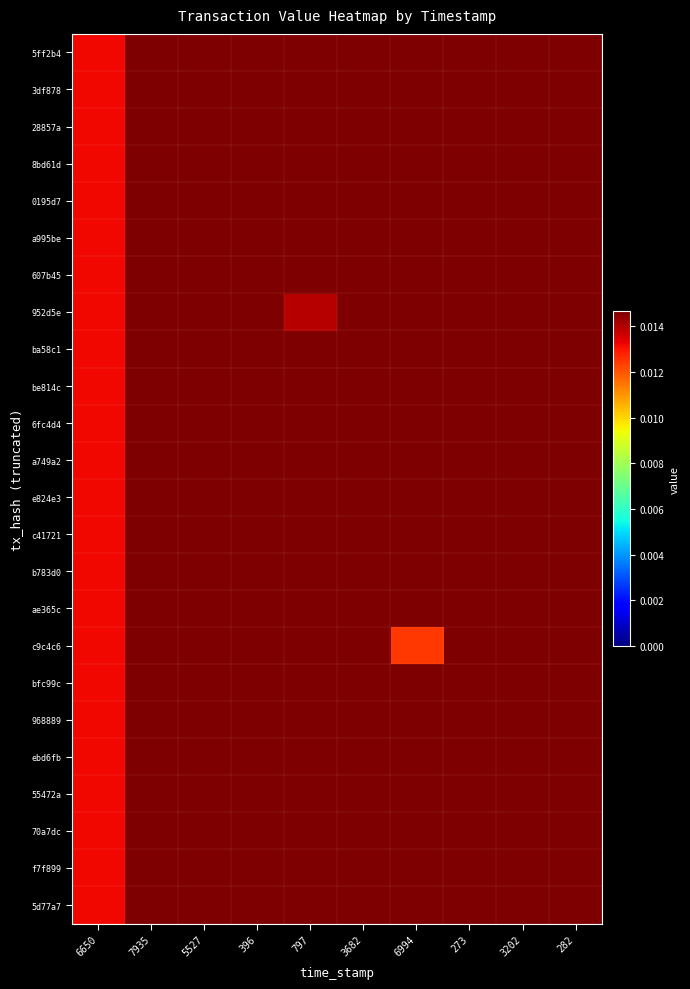

At 797, list the series in order from largest to smallest.

ae365c, 8bd61d, c41721, 6fc4d4, be814c, 70a7dc, bfc99c, a749a2, 55472a, a995be, 28857a, ebd6fb, ba58c1, b783d0, 607b45, f7f899, 0195d7, 968889, e824e3, 5d77a7, 3df878, c9c4c6, 5ff2b4, 952d5e